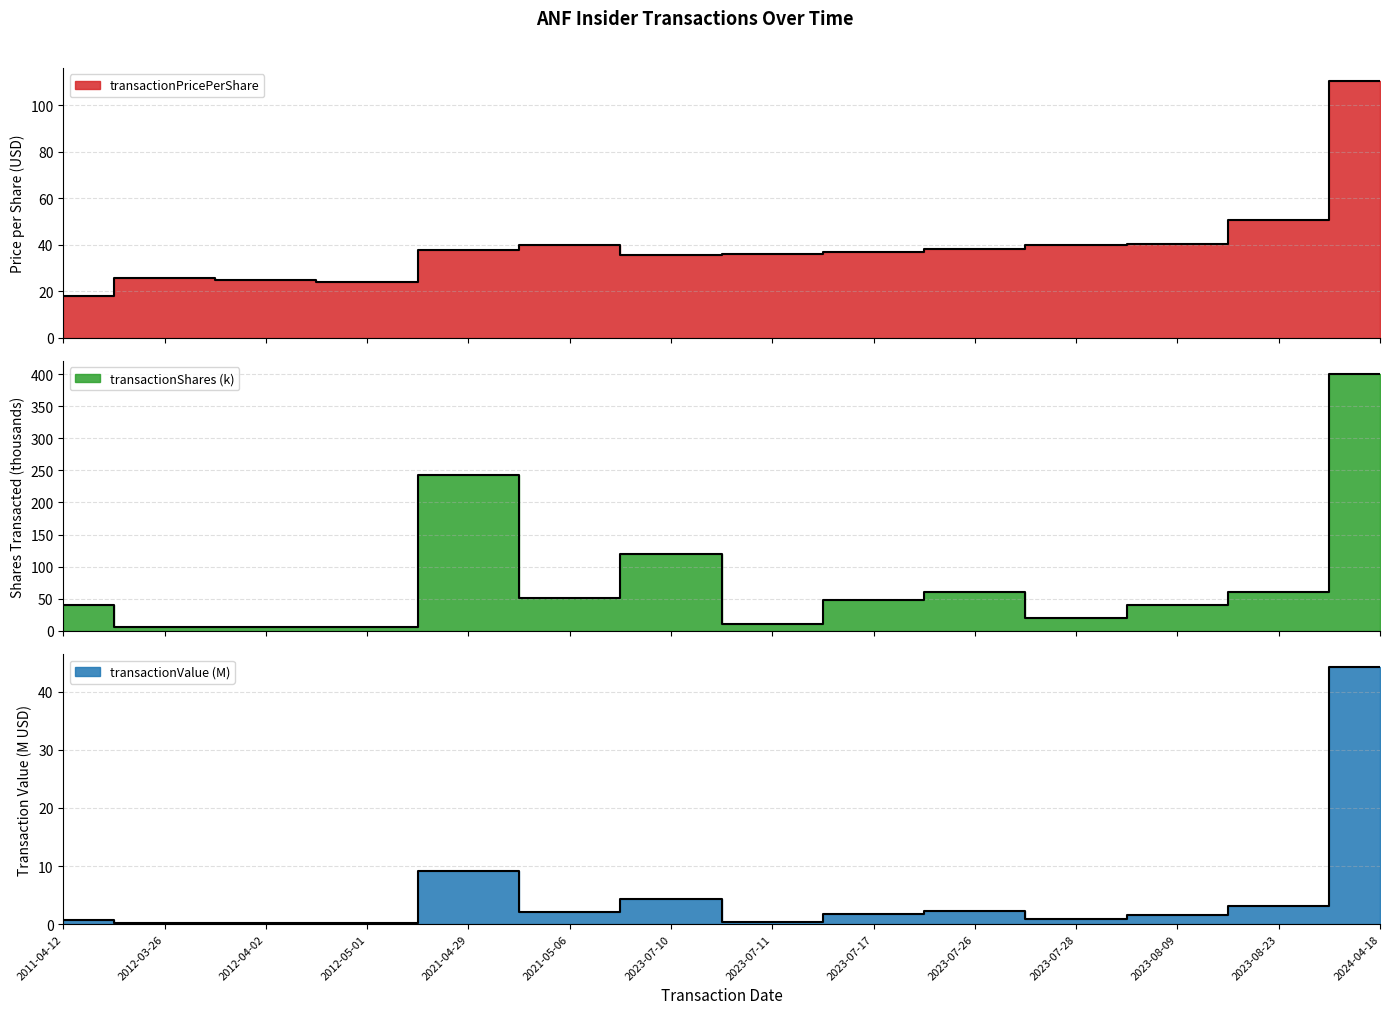

Where is the first local minimum for transactionPricePerShare?

2012-05-01